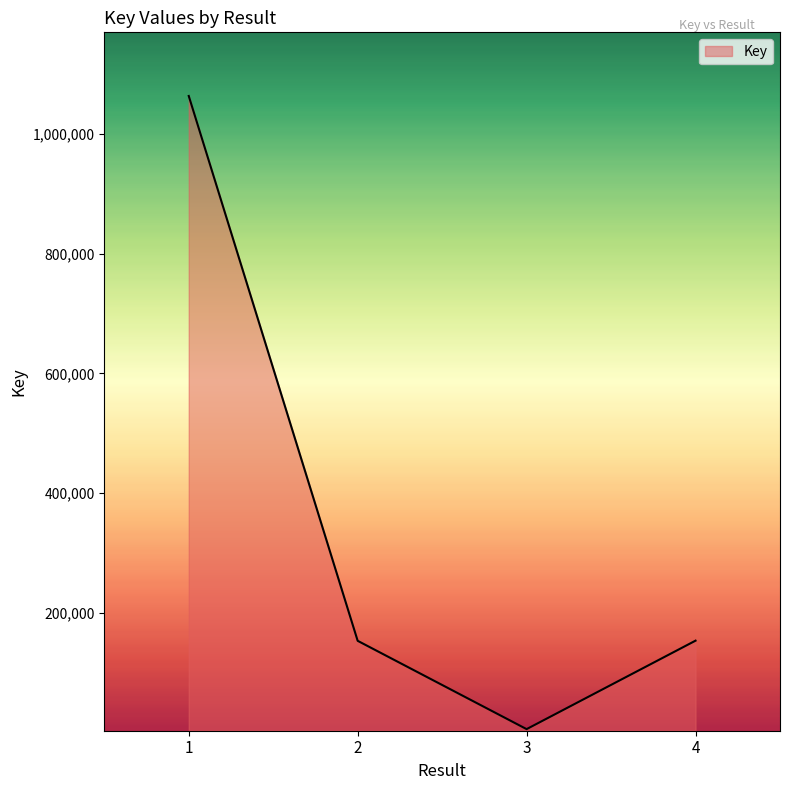

Count the number of categories in the chart.

4